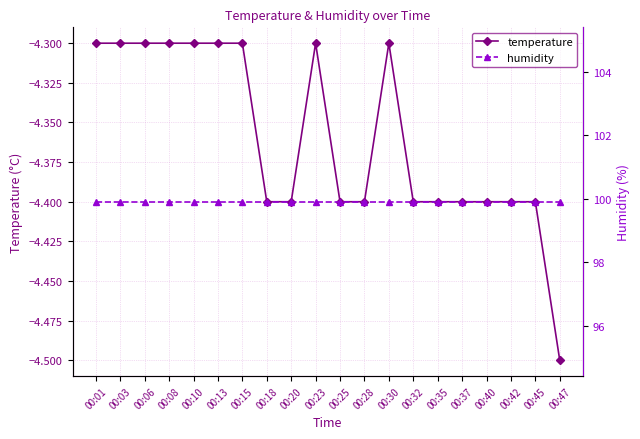

How many lines are shown in the chart?

2